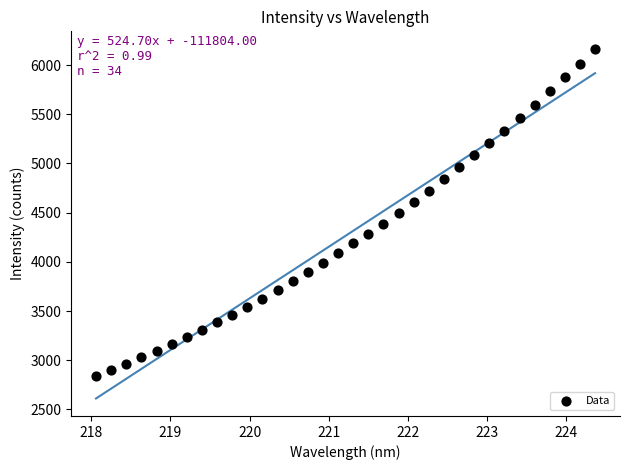

What is the range of X values (max minus min)?

6.3